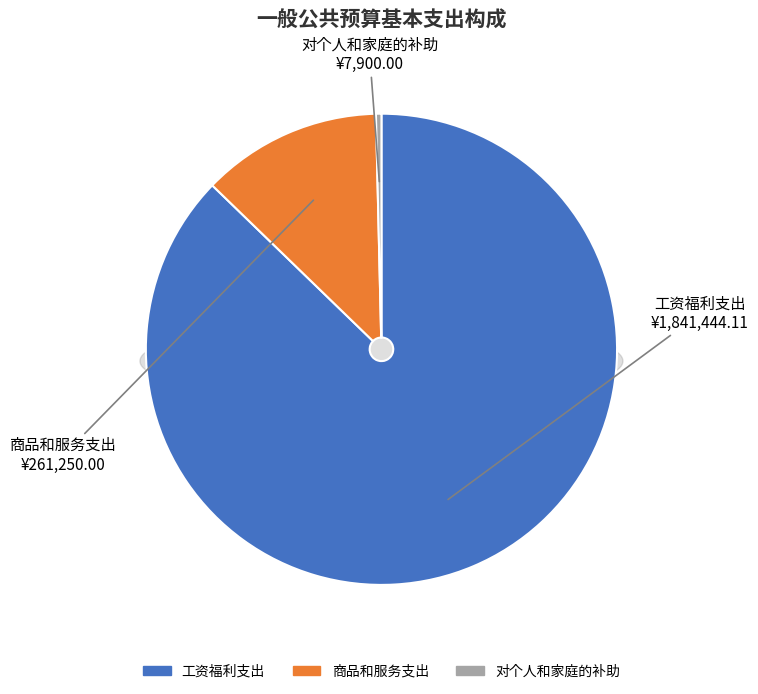

How many slices are in this pie chart?

3